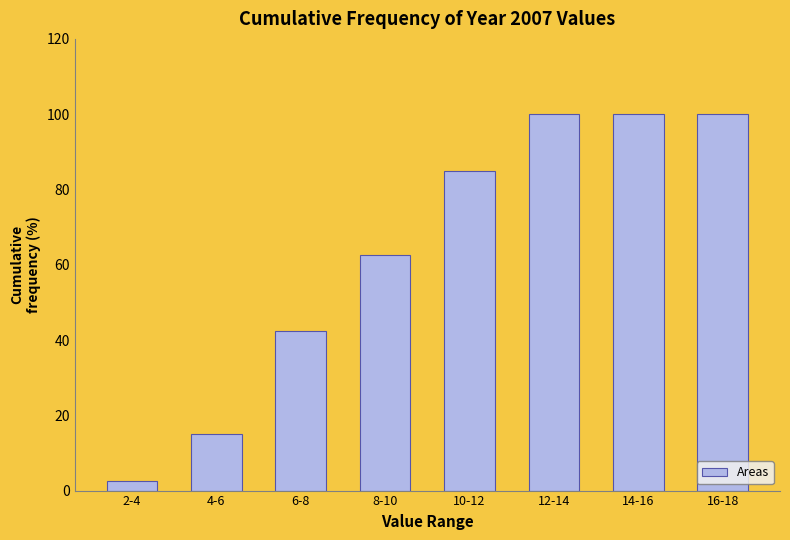

Reading right to left, what are all the values shown in this chart?

100.0	100.0	100.0	85.0	62.5	42.5	15.0	2.5